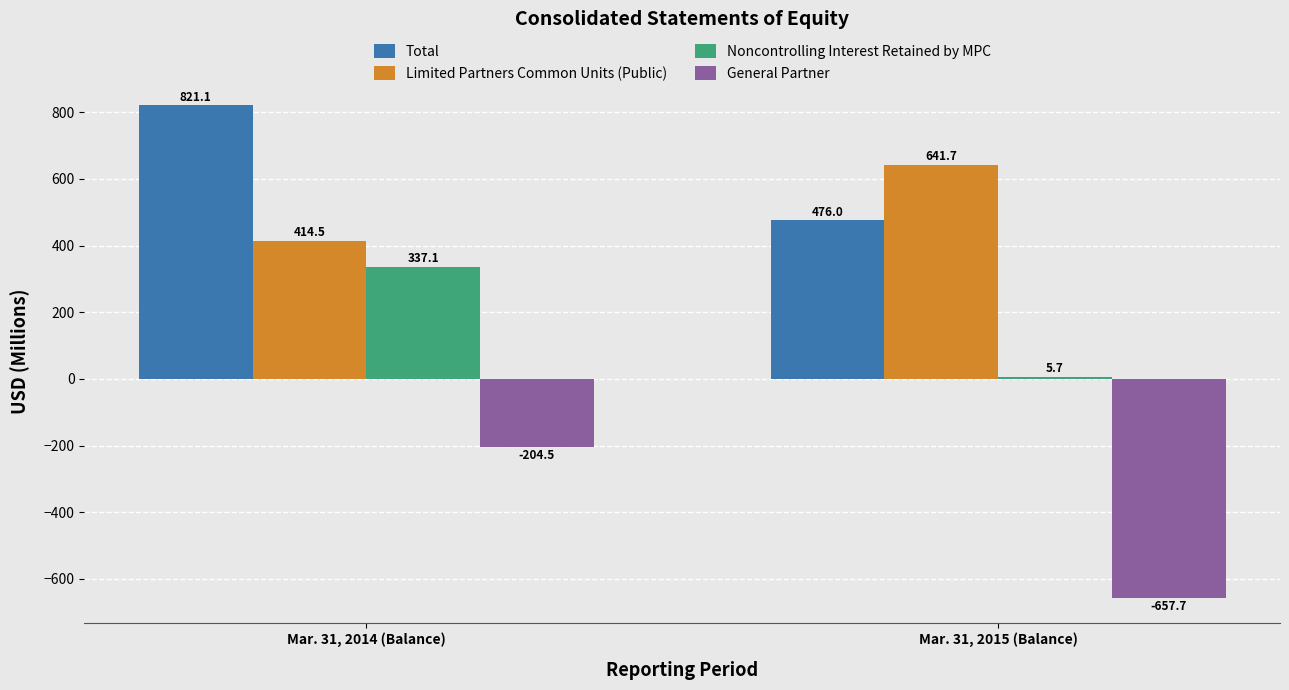

Reading left to right, extract all data points from this chart.

Total: Mar. 31, 2014 (Balance)=821.1	Mar. 31, 2015 (Balance)=476.0
Limited Partners Common Units (Public): Mar. 31, 2014 (Balance)=414.5	Mar. 31, 2015 (Balance)=641.7
Noncontrolling Interest Retained by MPC: Mar. 31, 2014 (Balance)=337.1	Mar. 31, 2015 (Balance)=5.7
General Partner: Mar. 31, 2014 (Balance)=-204.5	Mar. 31, 2015 (Balance)=-657.7